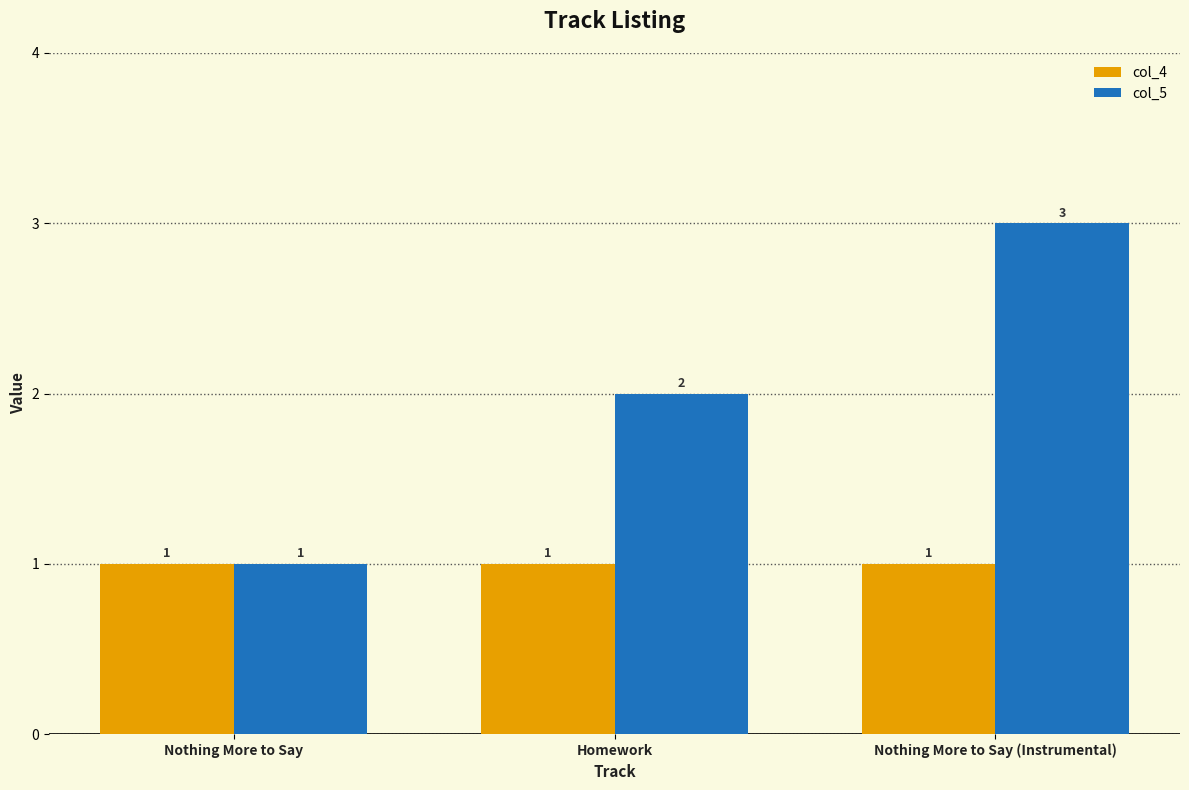

List the series in order of their peak value, lowest first.

col_4, col_5